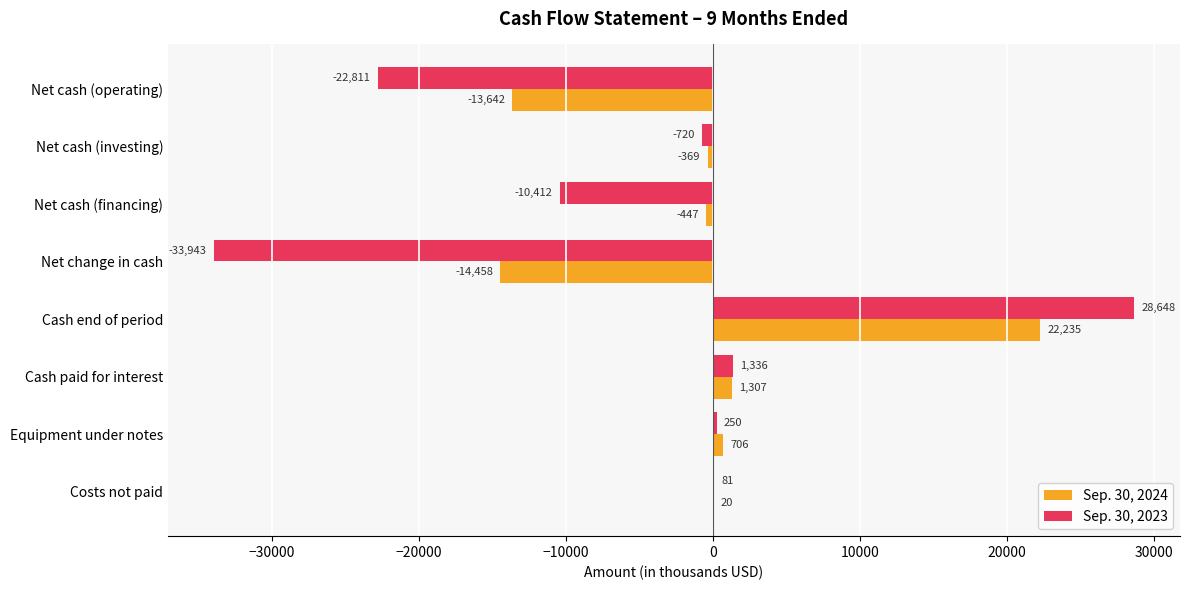

How many series are shown in this chart?

2